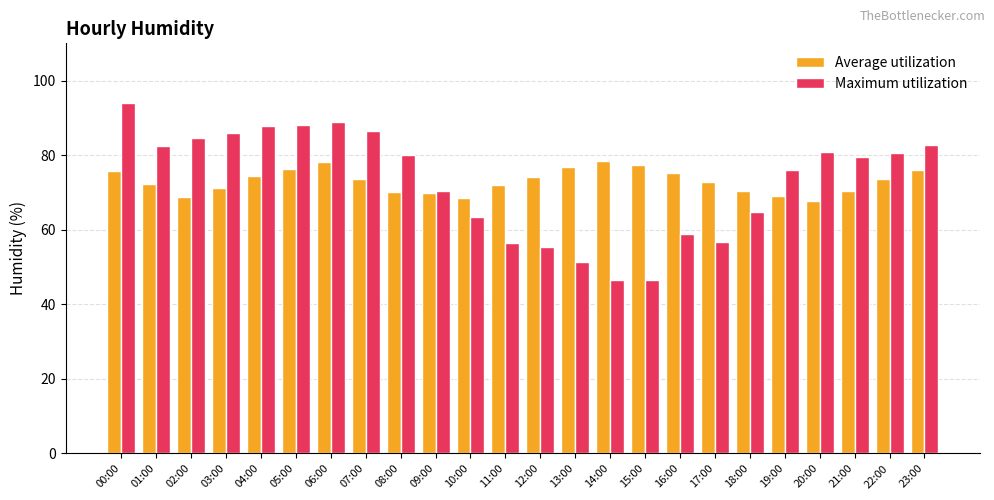

What are all the series names shown in the legend?

Average utilization, Maximum utilization